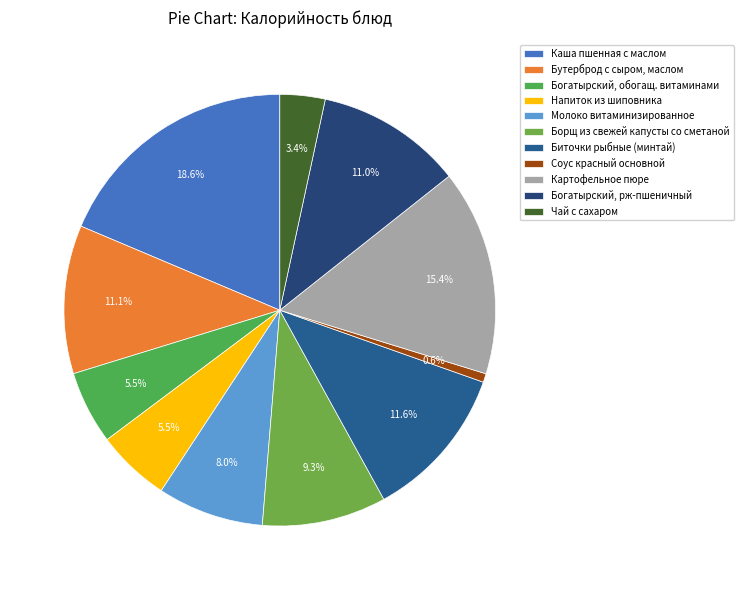

The Борщ из свежей капусты со сметаной slice represents 1% of the pie. True or false?

False